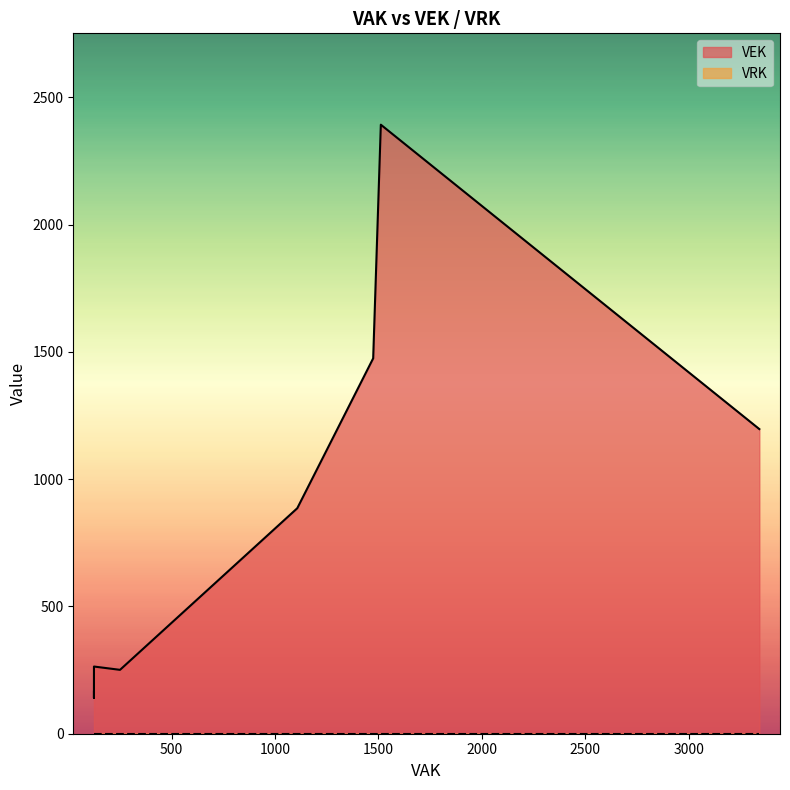

What is the difference between the maximum and minimum values in the VEK series?

2252